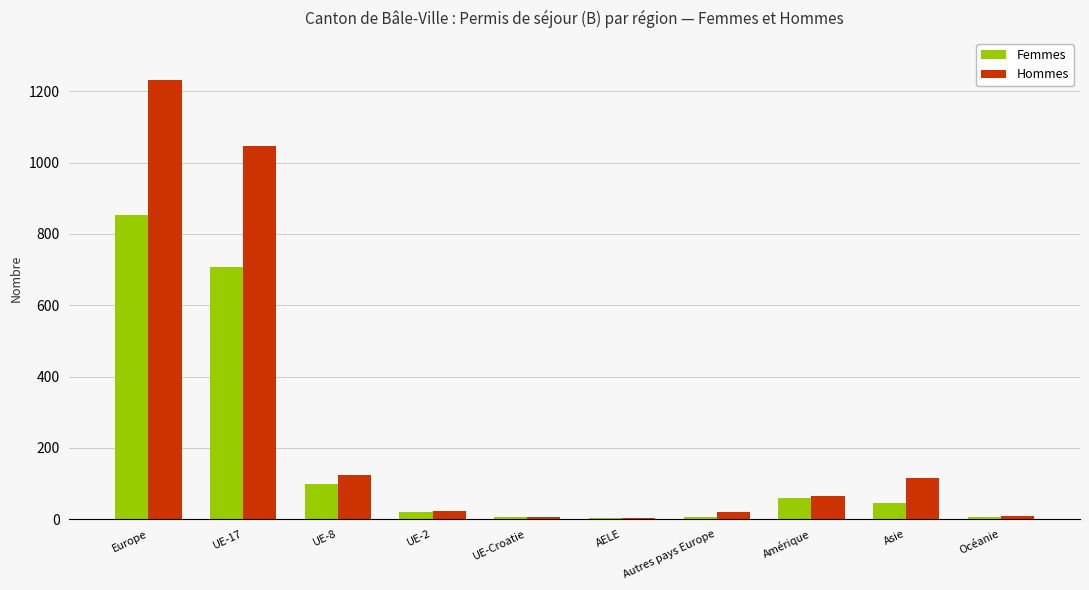

At which label is Femmes closest to 427?

UE-17